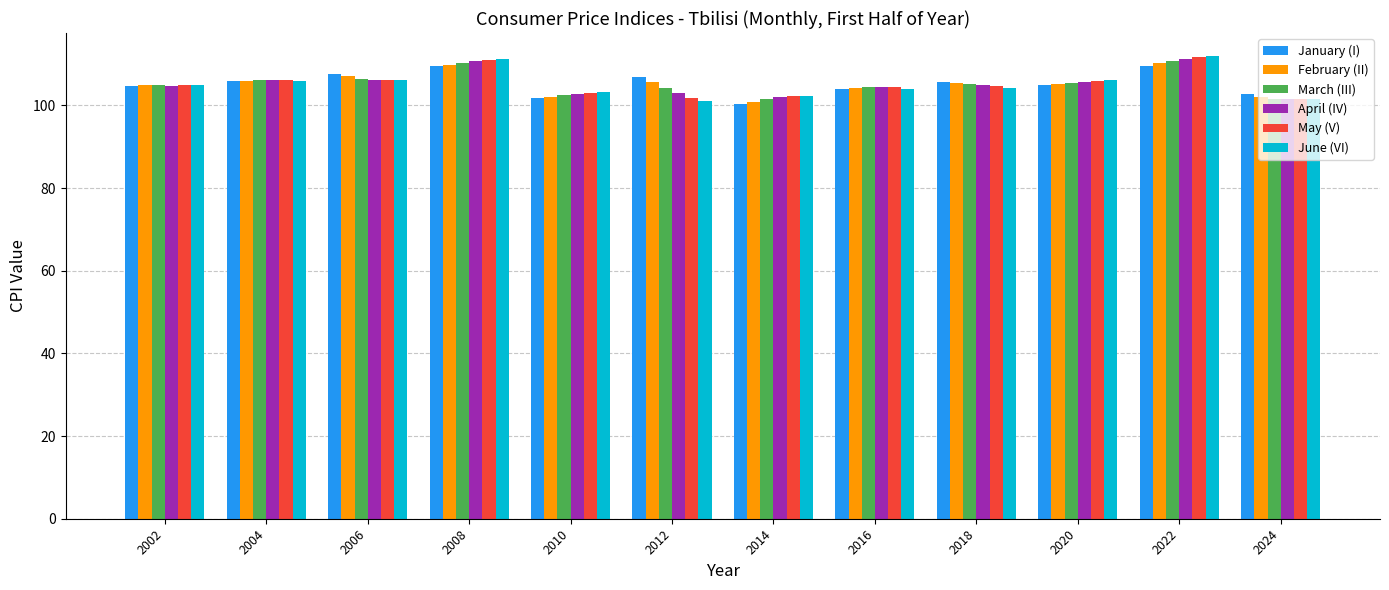

Is it true that April (IV) equals 27.0 at 2010?

False